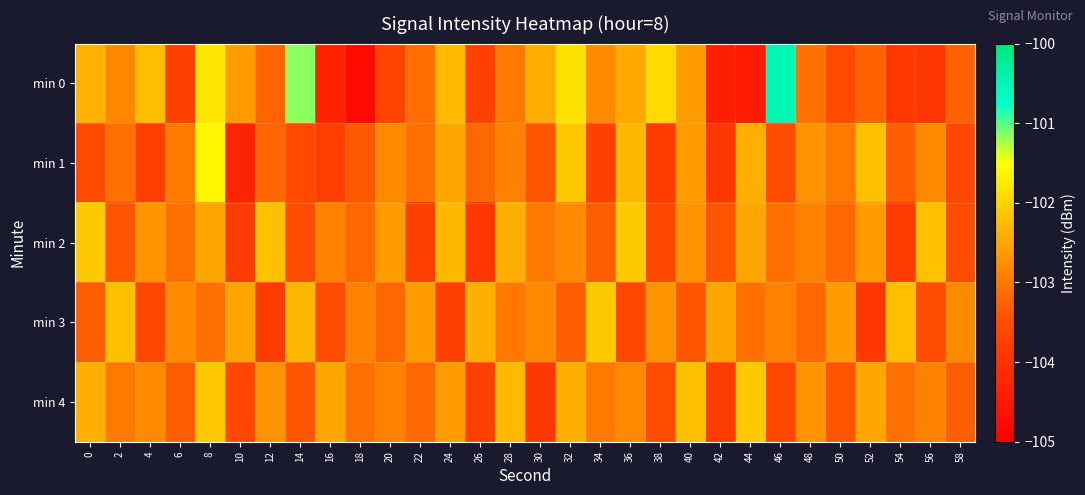

Between 52 and 20, which is larger?

52